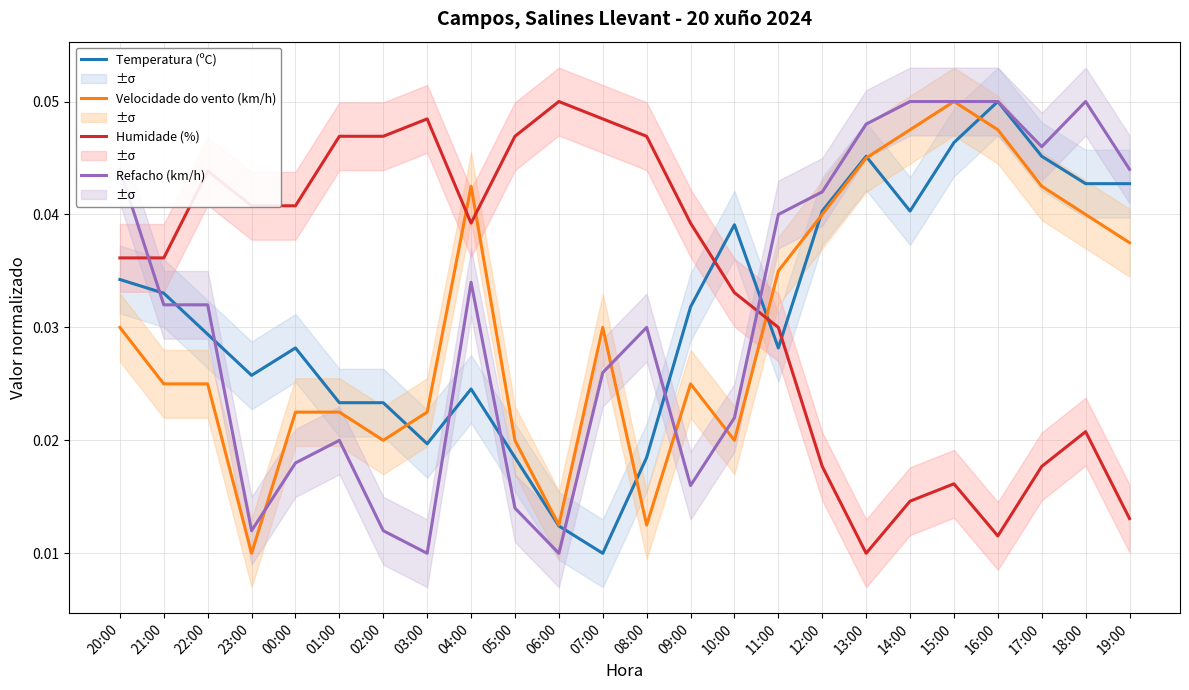

What is the label of the 21st point from the left?

16:00